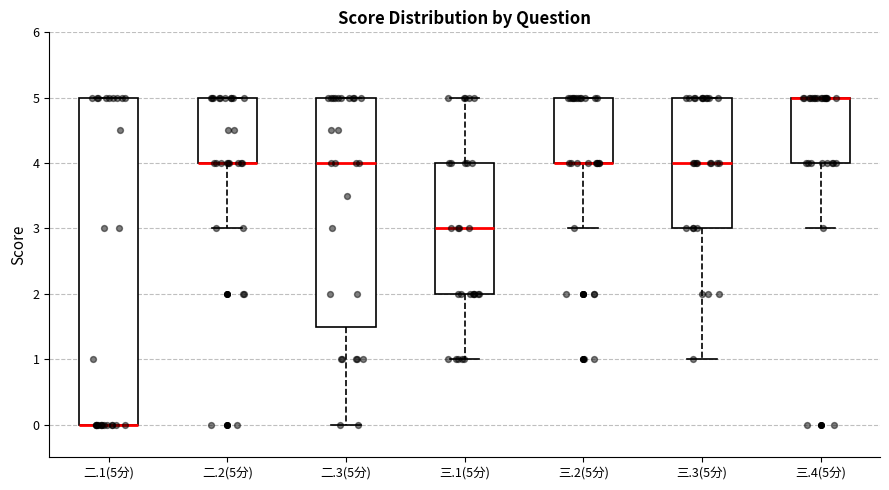

Which box is the tallest, from its lower edge to its upper edge?

二.1(5分)